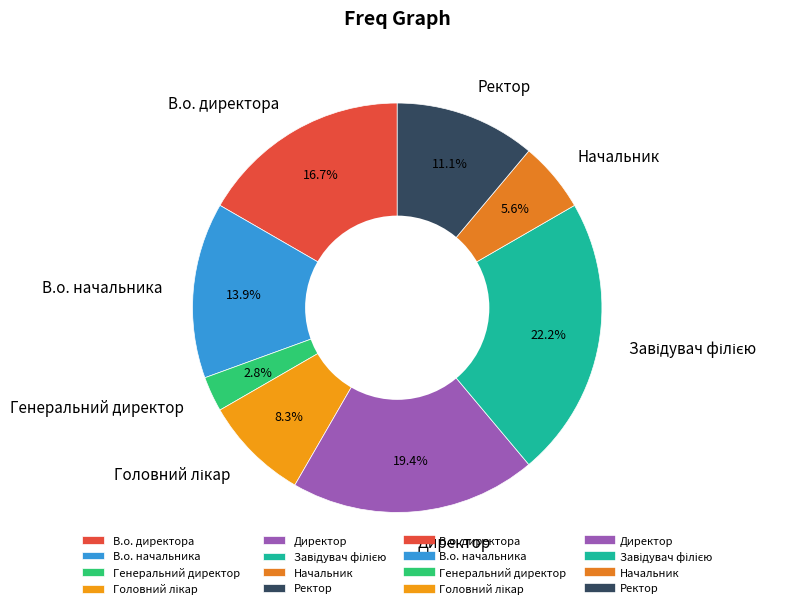

Is there any slice that represents more than half of the pie?

No